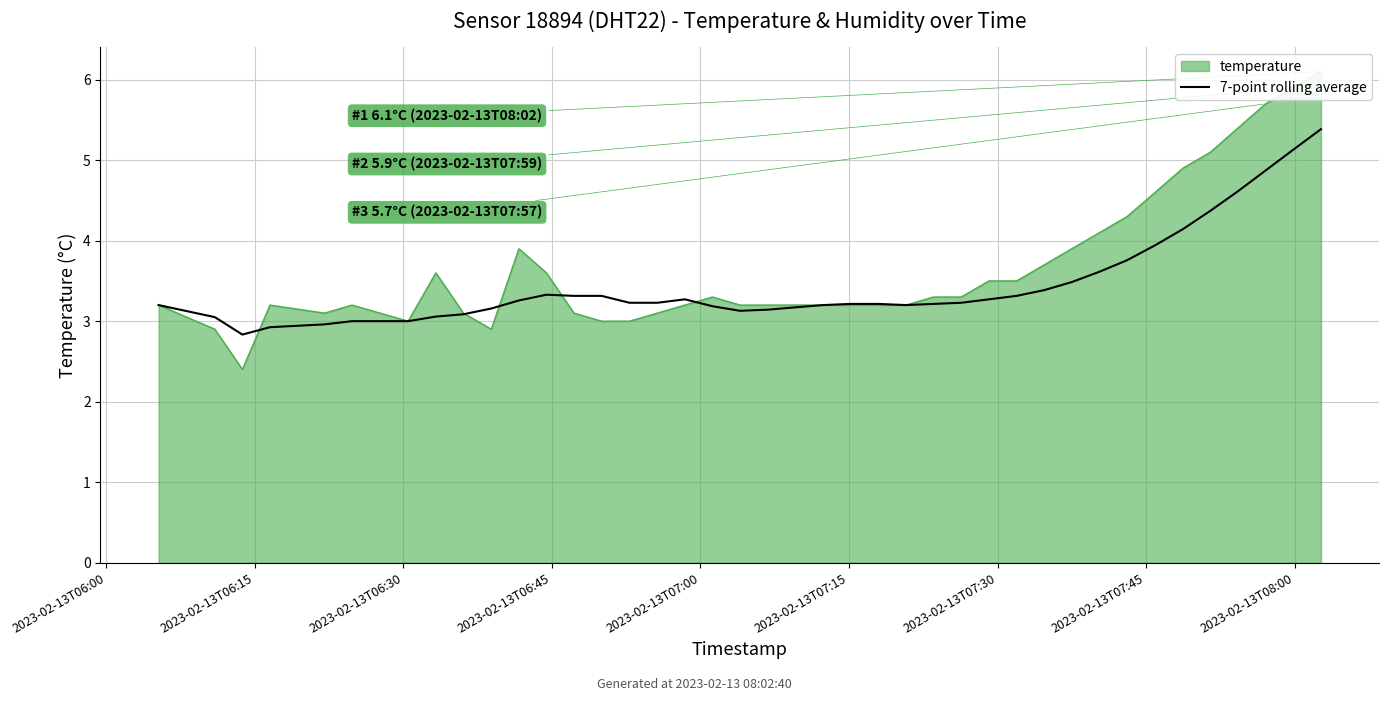

What is the minimum value for 7-point rolling average?

2.8